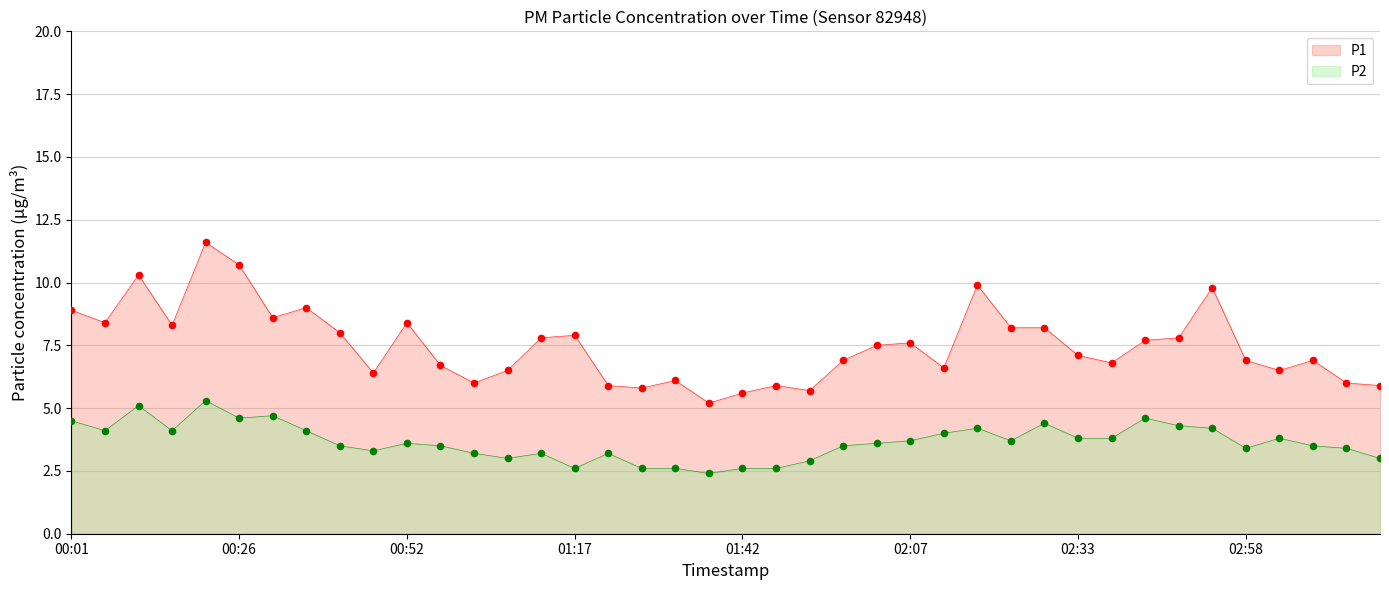

Which series reaches the maximum Y coordinate?

P1